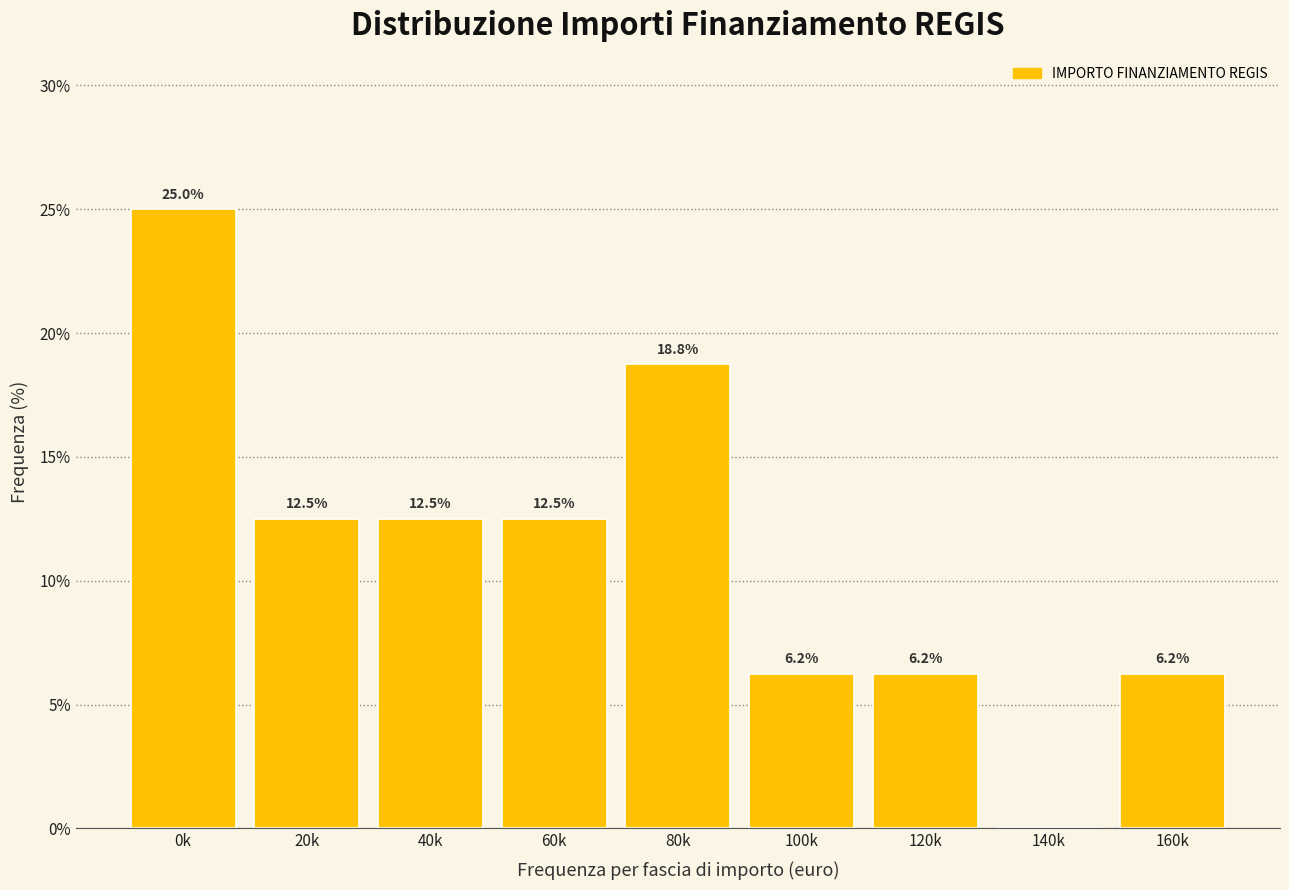

The chart shows a value of 25.0 at 0k. True or false?

True